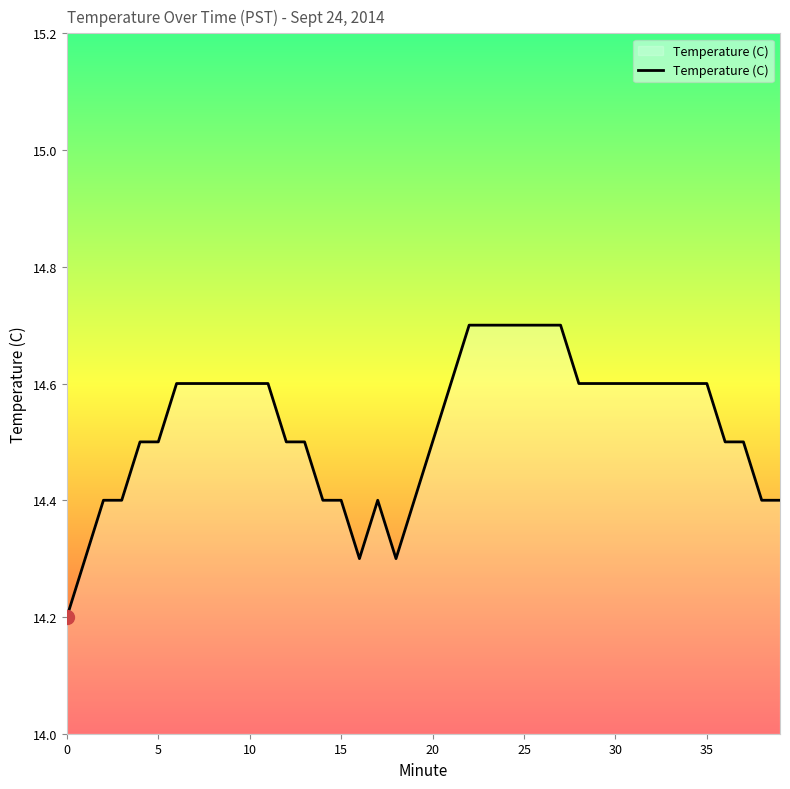

Does the chart display data point markers on the line(s)?

No